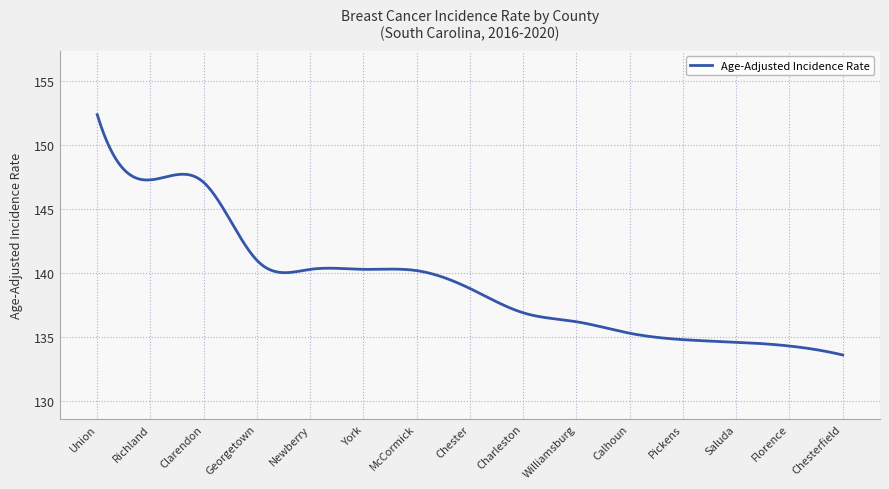

What is the difference between the maximum and minimum values?

18.8